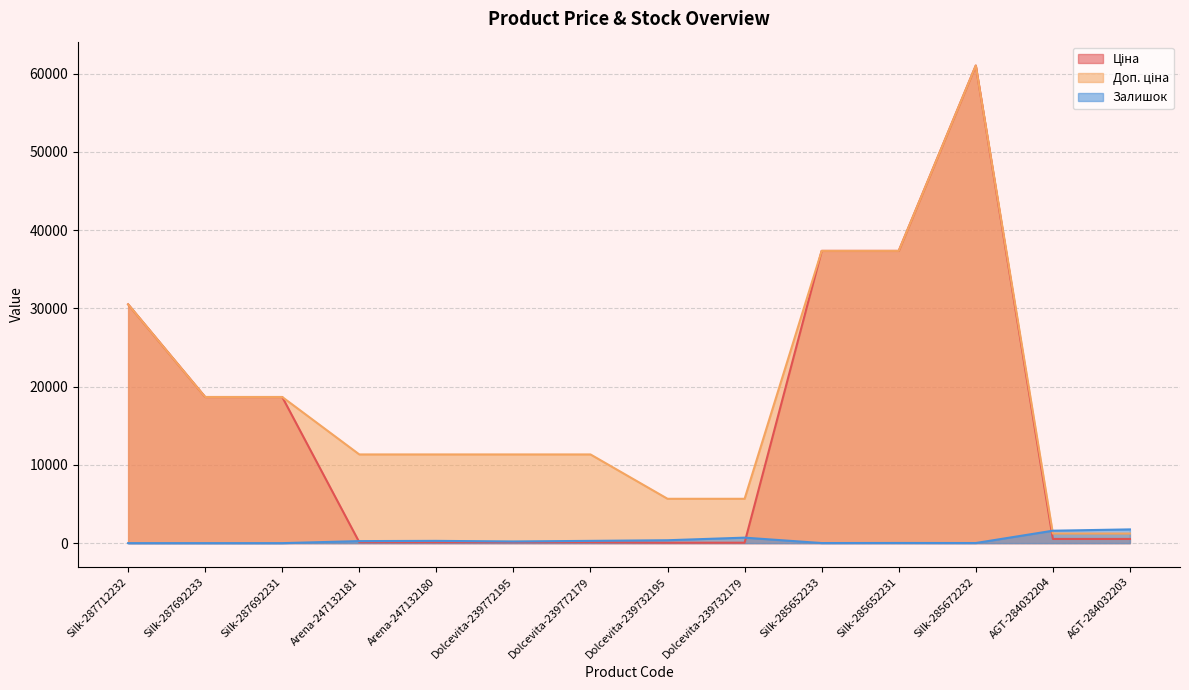

Reading right to left, extract all data points from this chart.

Ціна: AGT-284032203=535.4	AGT-284032204=535.4	Silk-285672232=61024.7	Silk-285652231=37343.0	Silk-285652233=37343.0	Dolcevita-239732179=56.7	Dolcevita-239732195=56.7	Dolcevita-239772179=113.3	Dolcevita-239772195=113.3	Arena-247132180=113.3	Arena-247132181=113.3	Silk-287692231=18671.5	Silk-287692233=18671.5	Silk-287712232=30512.3
Доп. ціна: AGT-284032203=1227.2	AGT-284032204=1227.2	Silk-285672232=61024.7	Silk-285652231=37343.0	Silk-285652233=37343.0	Dolcevita-239732179=5667.0	Dolcevita-239732195=5667.0	Dolcevita-239772179=11334.0	Dolcevita-239772195=11334.0	Arena-247132180=11334.0	Arena-247132181=11334.0	Silk-287692231=18671.5	Silk-287692233=18671.5	Silk-287712232=30512.3
Залишок: AGT-284032203=1756.0	AGT-284032204=1588.0	Silk-285672232=15.0	Silk-285652231=22.0	Silk-285652233=12.0	Dolcevita-239732179=702.0	Dolcevita-239732195=370.0	Dolcevita-239772179=290.0	Dolcevita-239772195=215.0	Arena-247132180=290.0	Arena-247132181=260.0	Silk-287692231=0.0	Silk-287692233=0.0	Silk-287712232=0.0